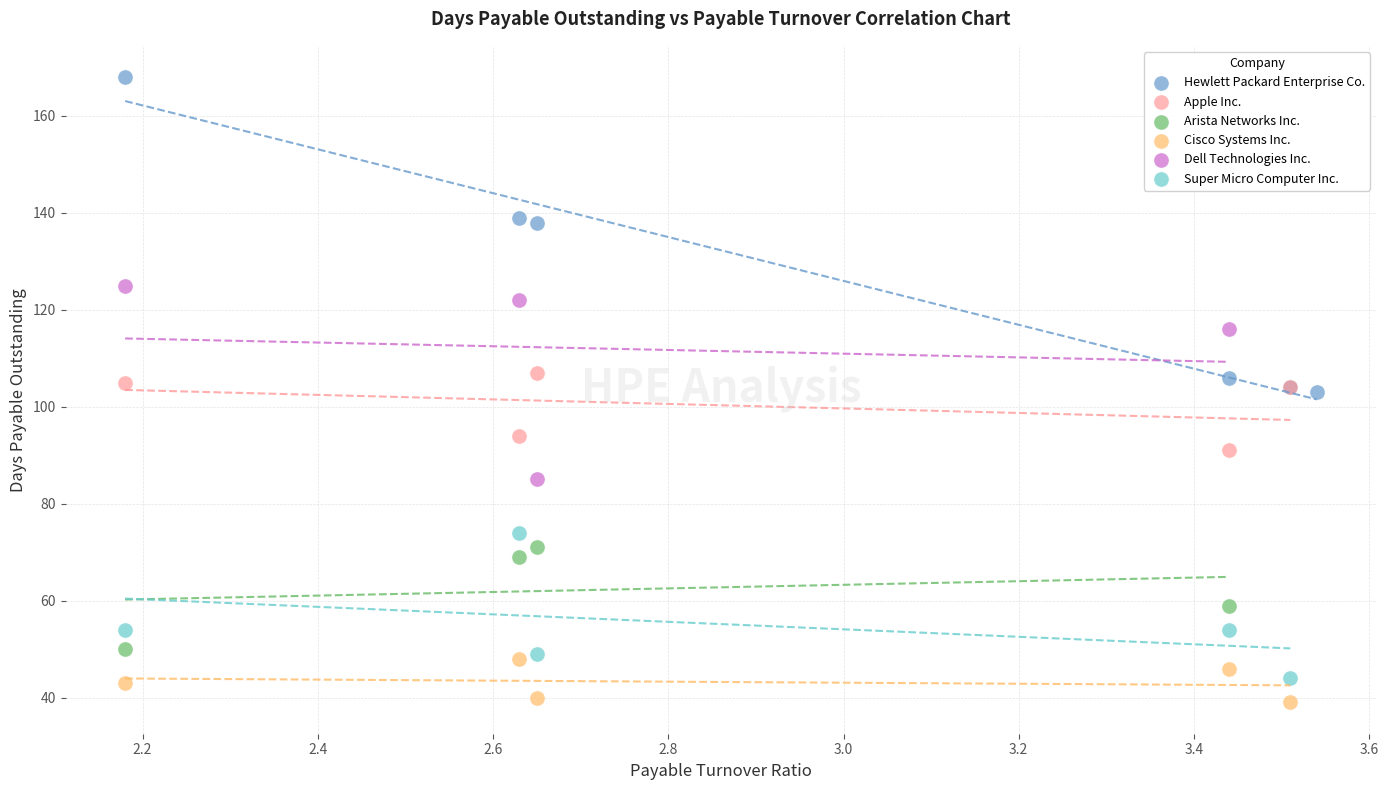

Which series has the widest spread of Y values?

Hewlett Packard Enterprise Co.